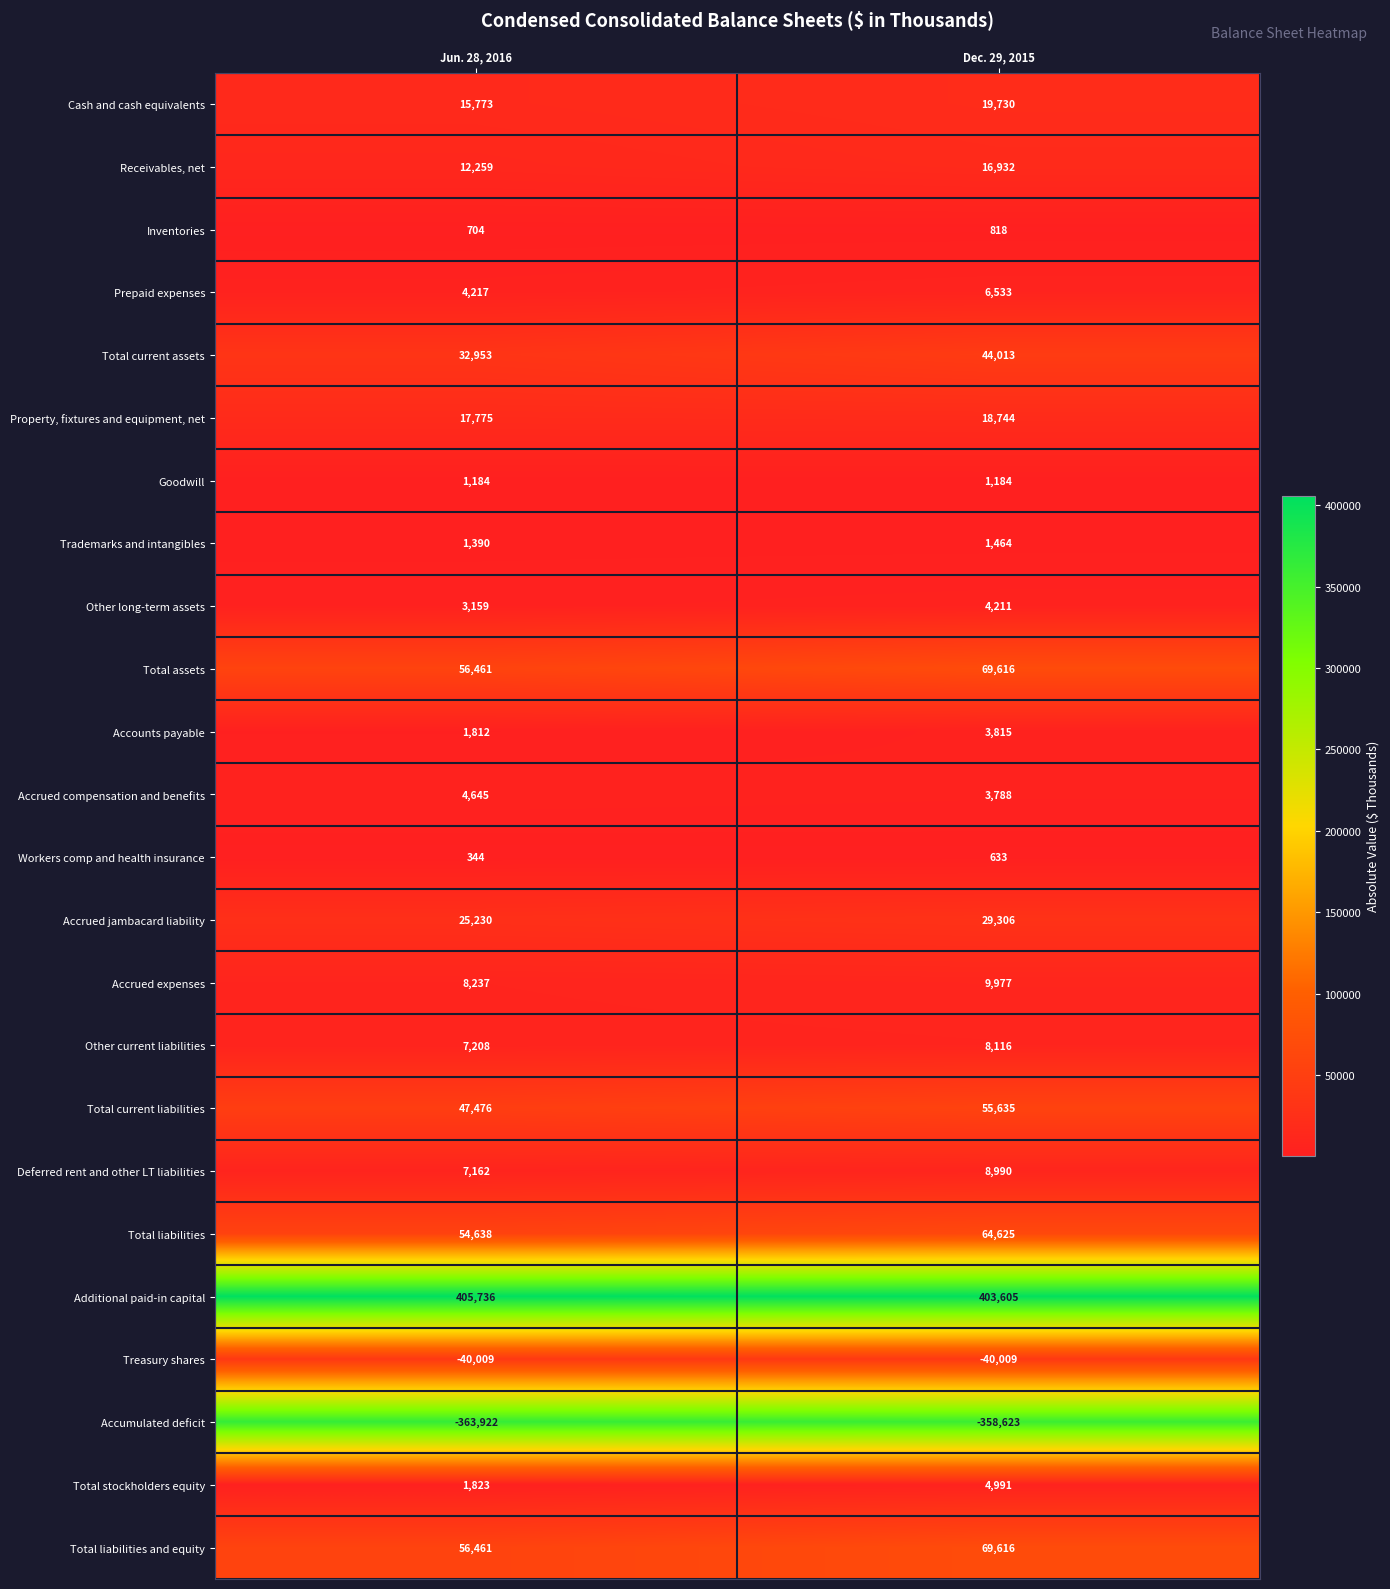

The value of Accrued expenses at Dec. 29, 2015 is 9977. True or false?

True